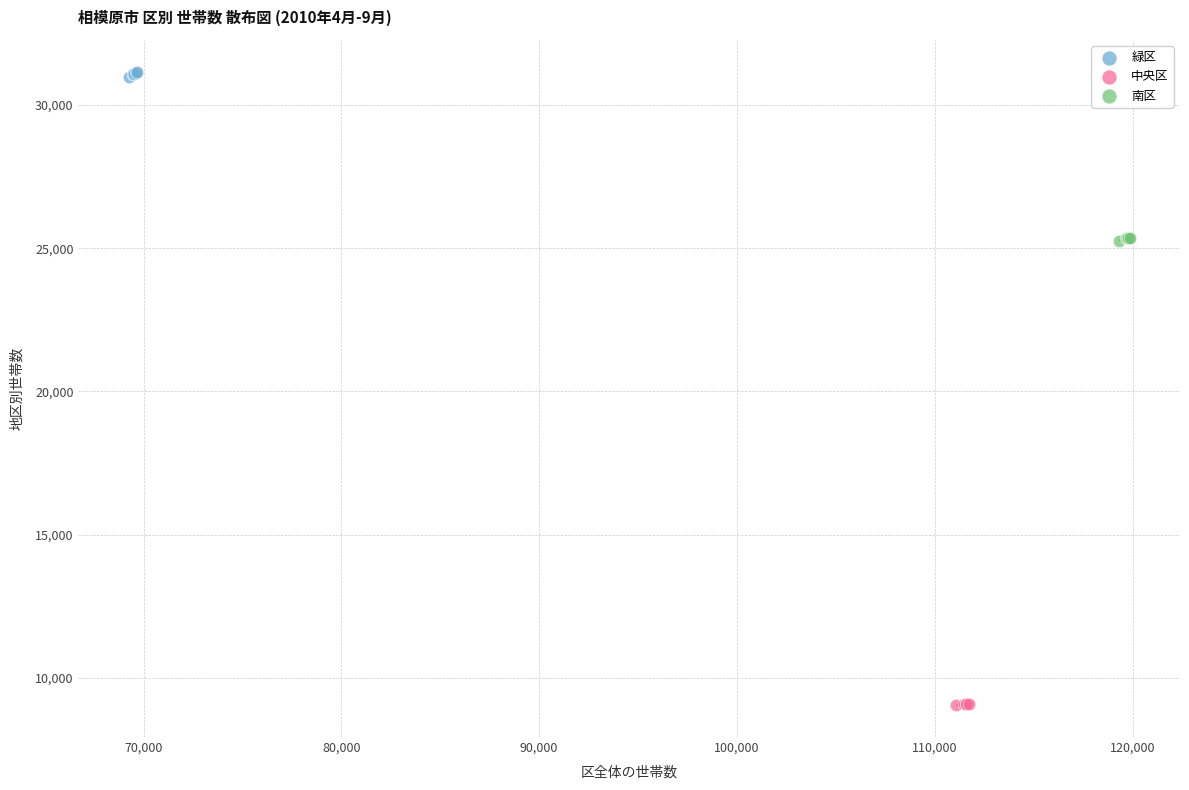

Which series reaches the minimum Y coordinate?

中央区